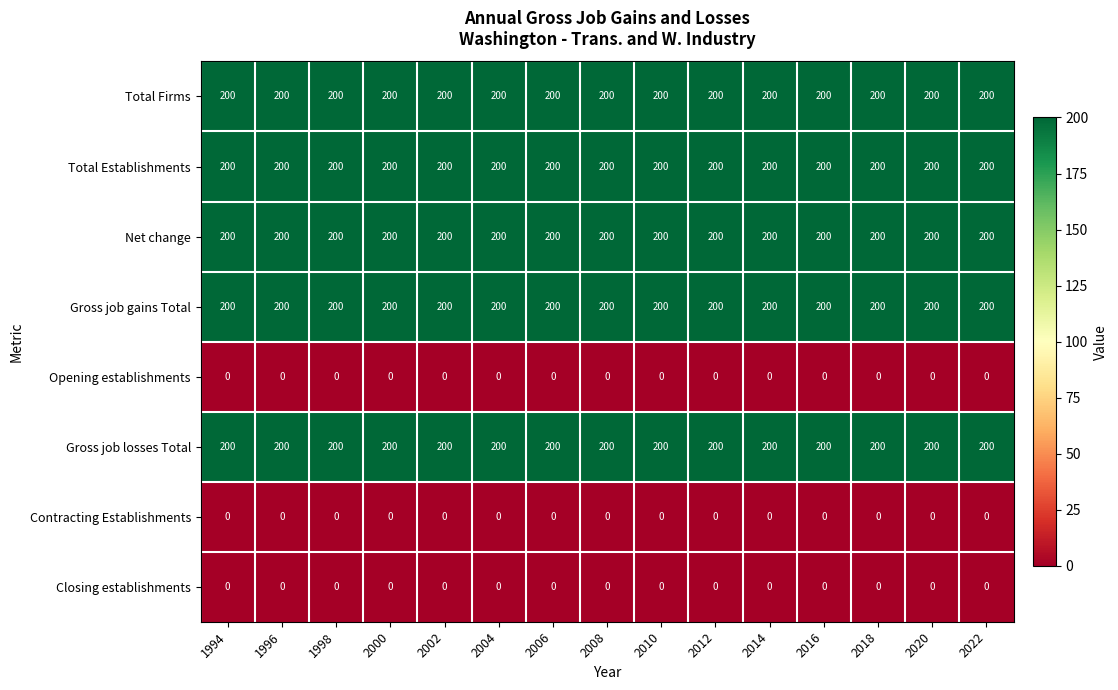

Is it true that Gross job gains Total equals 200 at 2008?

True